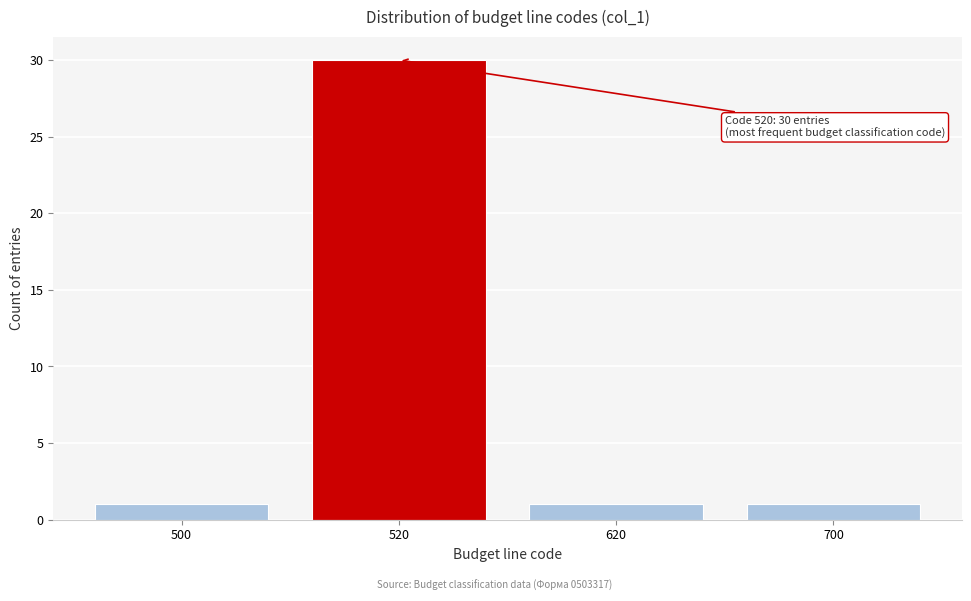

Reading left to right, extract all data points from this chart.

1	30	1	1